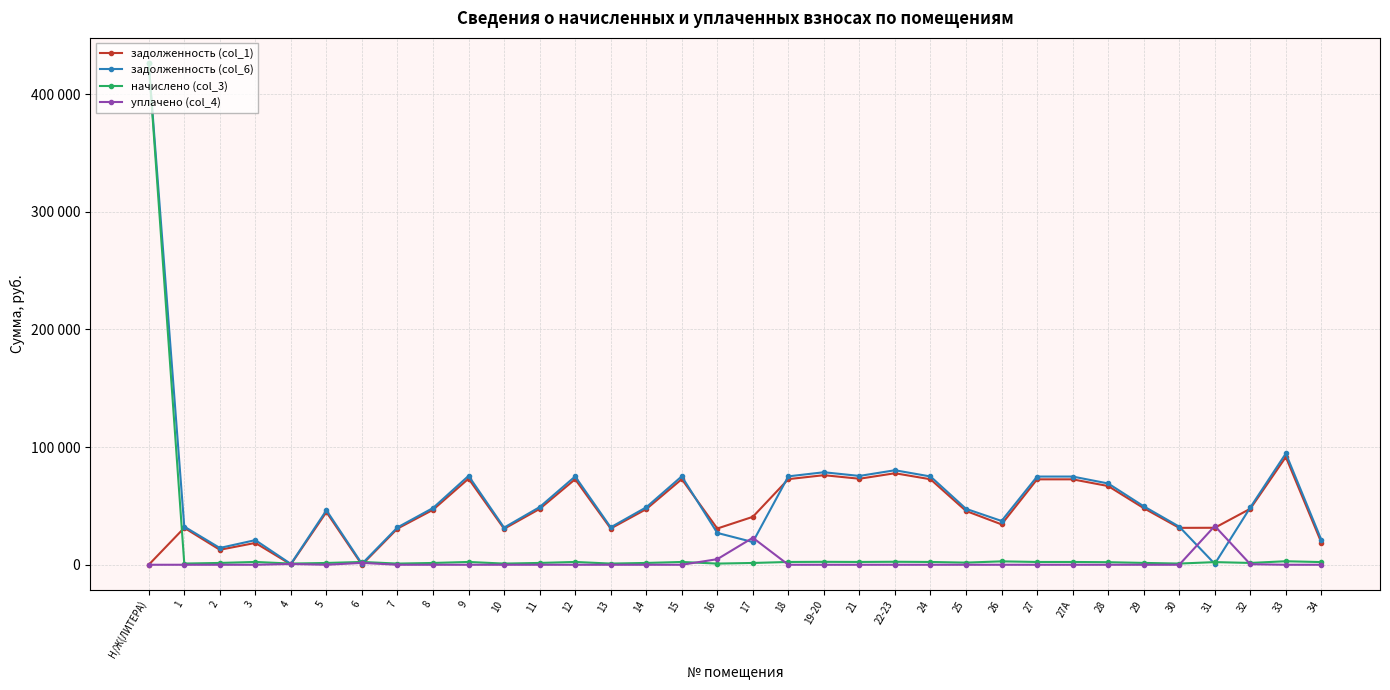

What are all the series names shown in the legend?

задолженность (col_1), задолженность (col_6), начислено (col_3), уплачено (col_4)